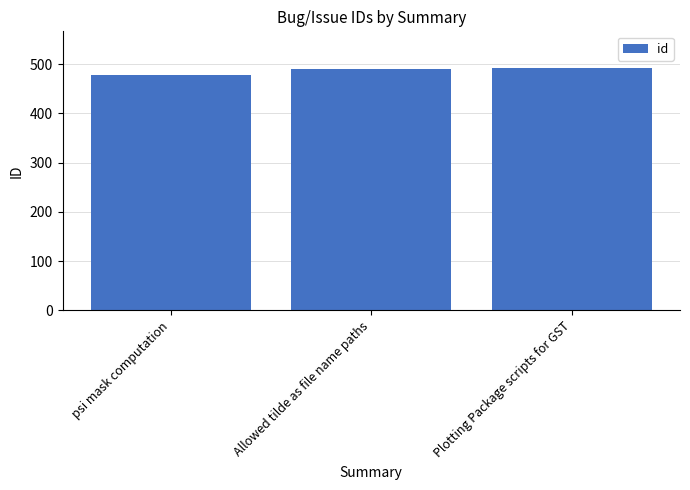

How many categories are shown in the chart?

3